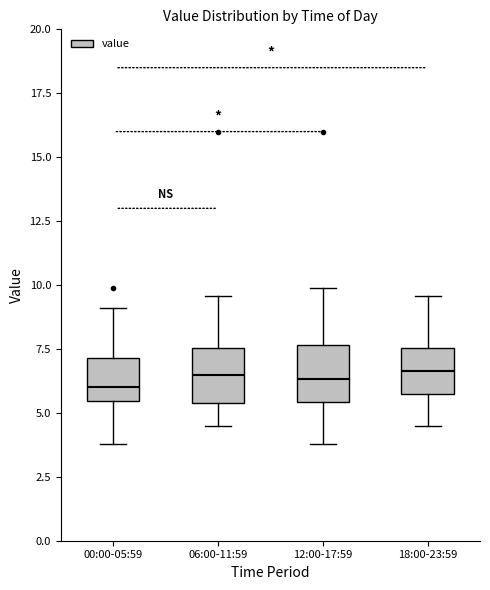

Where is the upper edge of the box for 12:00-17:59 on the y-axis? The values are not printed on the chart, so give them approximately, as read against the axis.

7.5